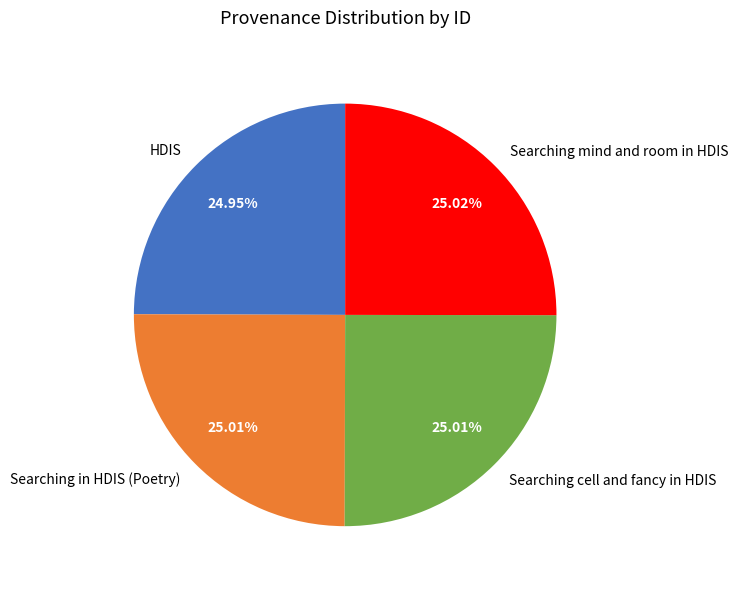

Does any single category account for the majority?

No